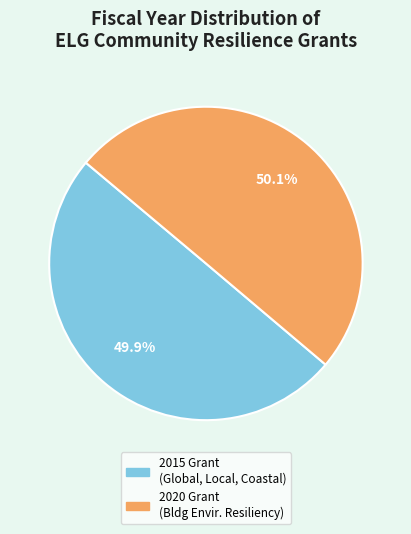

Is there any slice that represents more than half of the pie?

Yes